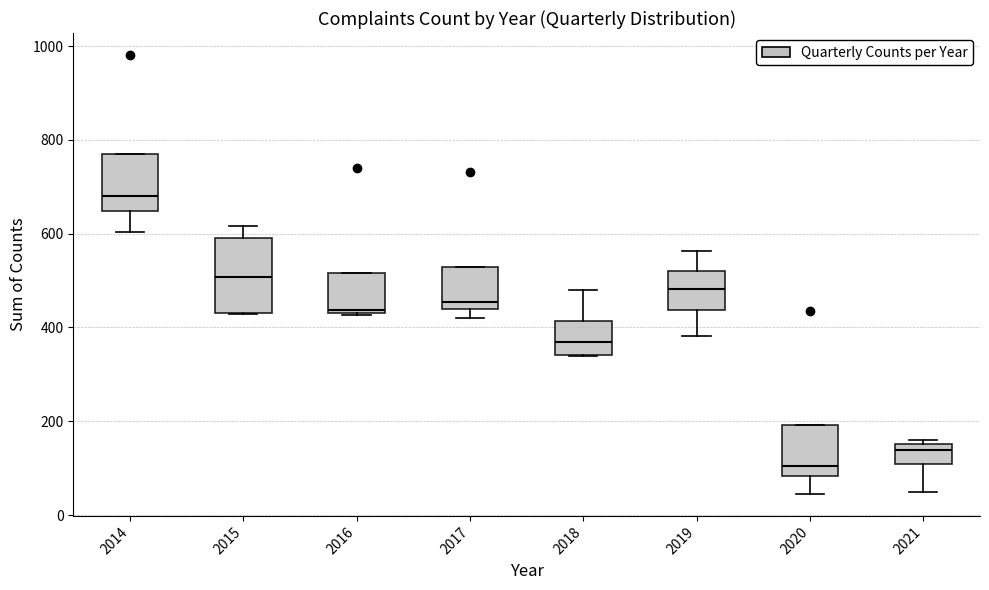

Where does the median line of the box at x = 2020 sit on the y-axis? The values are not printed on the chart, so give them approximately, as read against the axis.

100